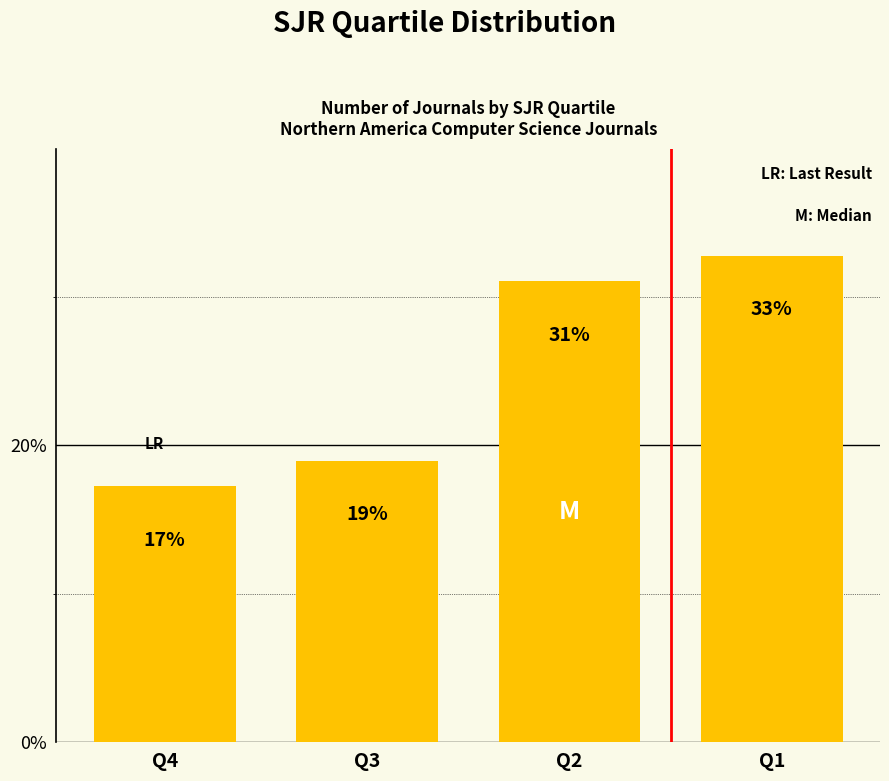

Rank the categories by value from highest to lowest.

Q1, Q2, Q3, Q4